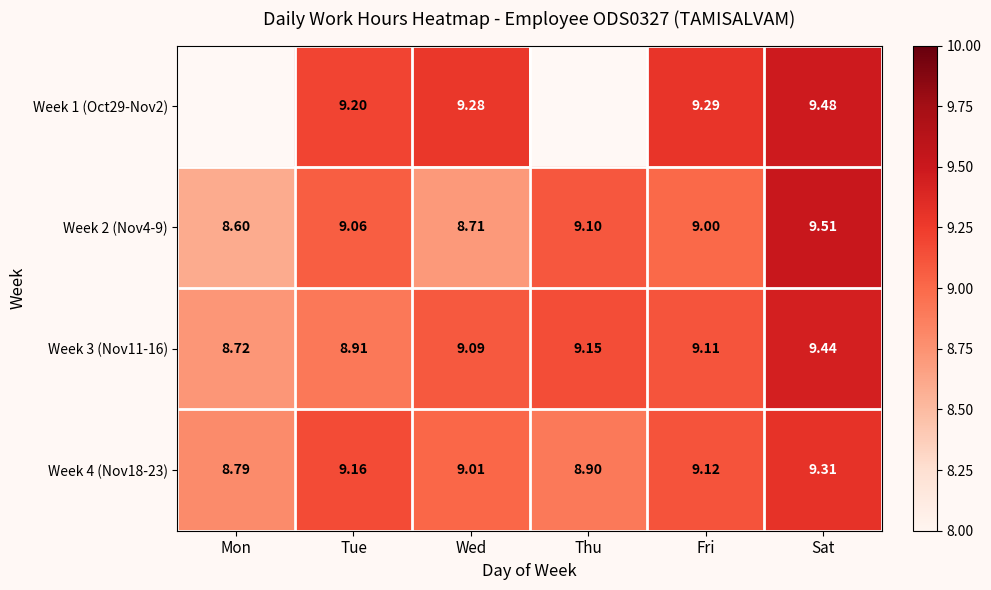

Rank the categories by Week 4 (Nov18-23) value from lowest to highest.

Mon, Thu, Wed, Fri, Tue, Sat